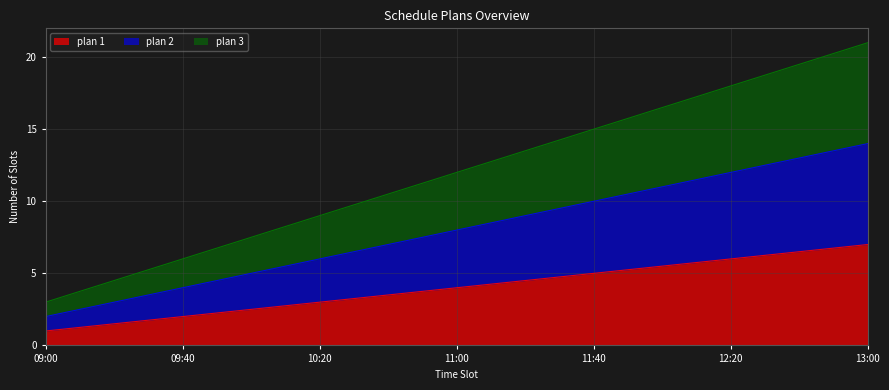

What is the average value of the plan 2 series?

8